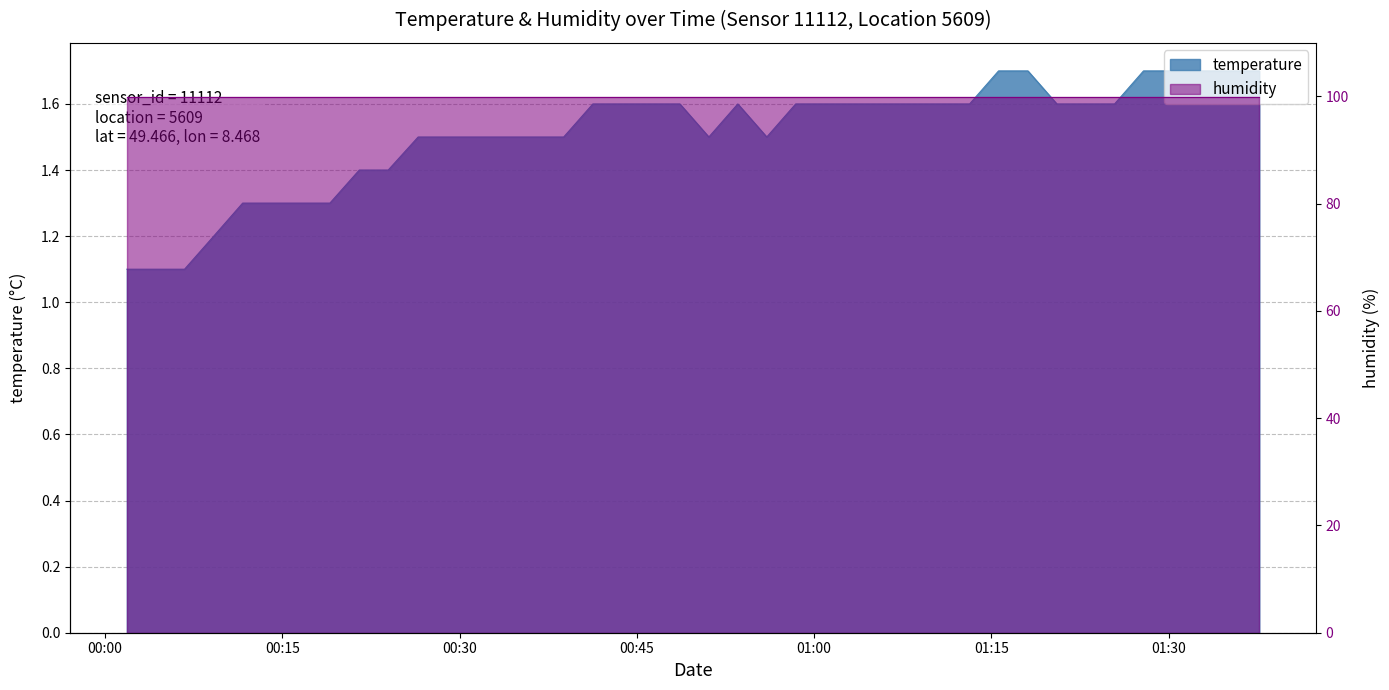

Which category has the lowest value across all series?

2023-02-11T00:01:50